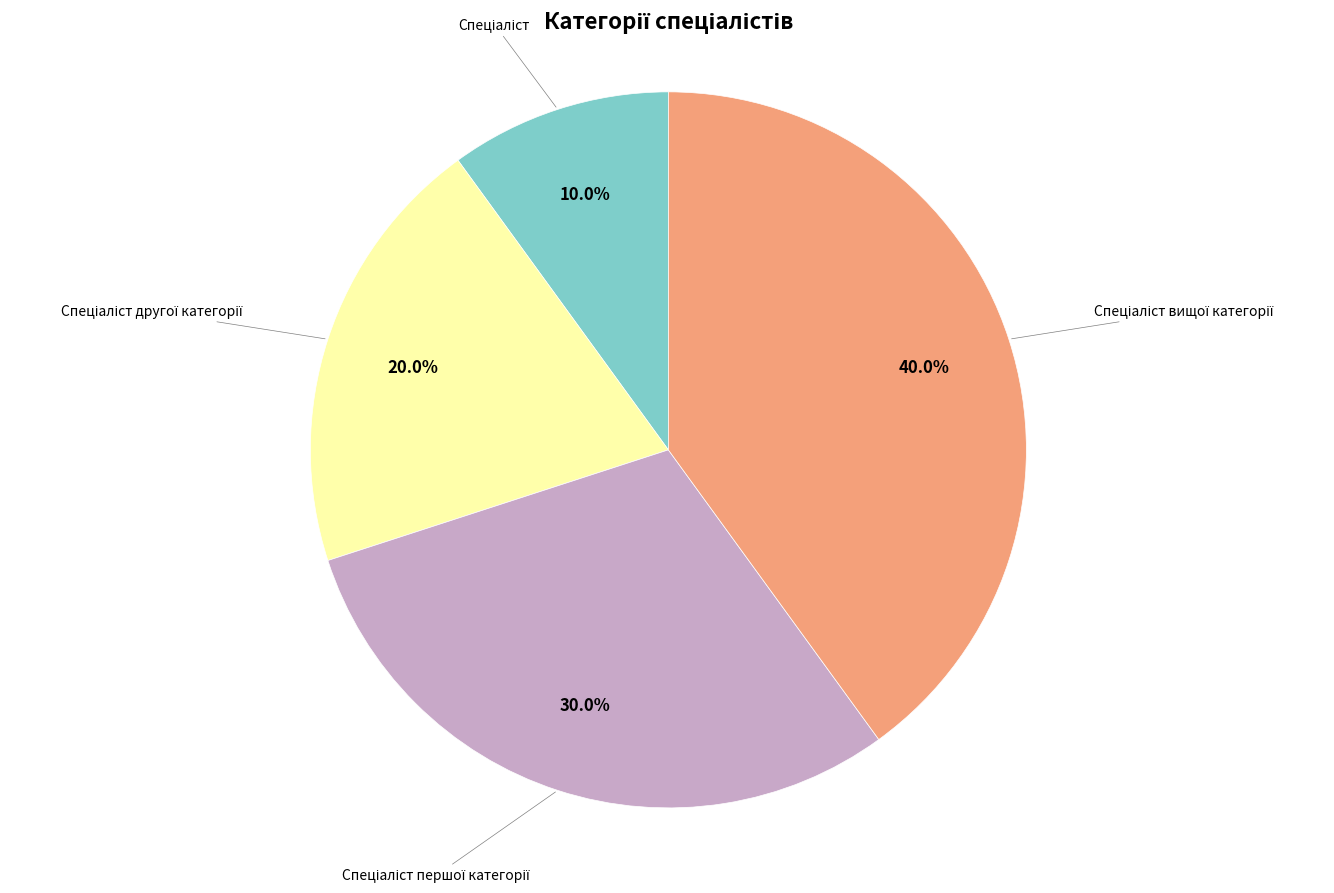

Is there a majority slice in this chart?

No